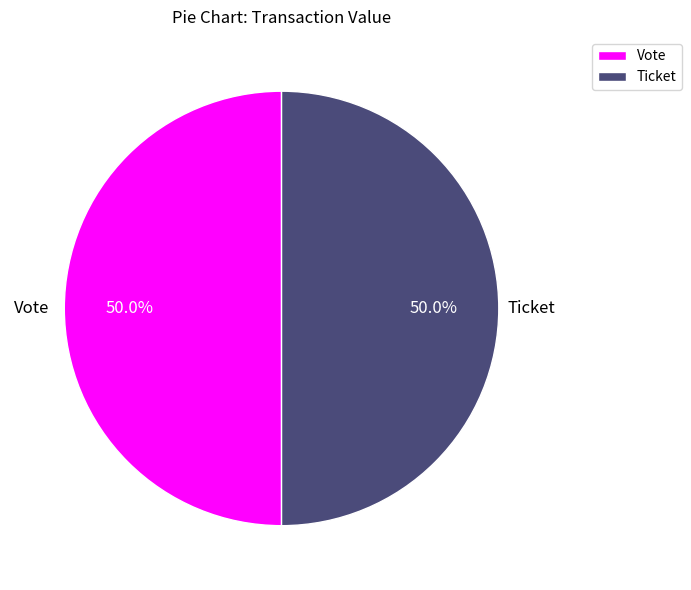

What is the ratio of the value at Ticket to the value at Vote?

1.0